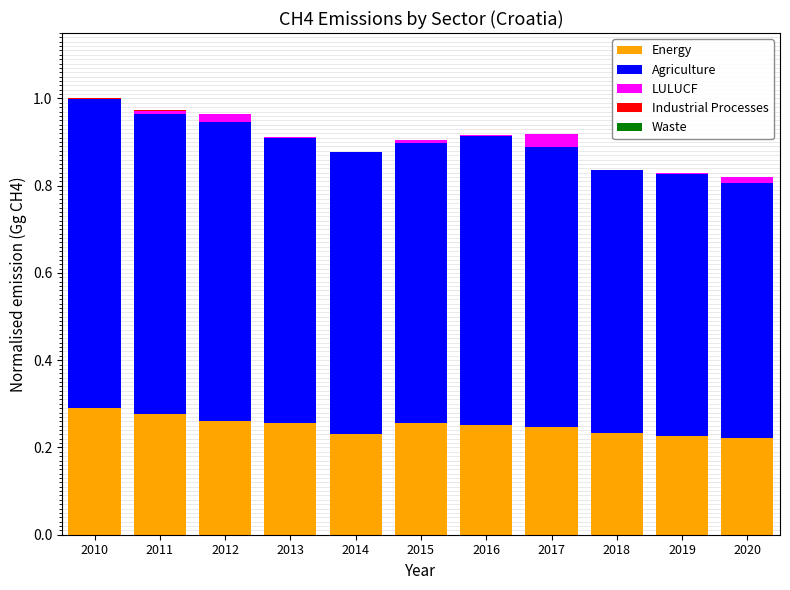

The value of Energy at 2012 is 0.4. True or false?

False